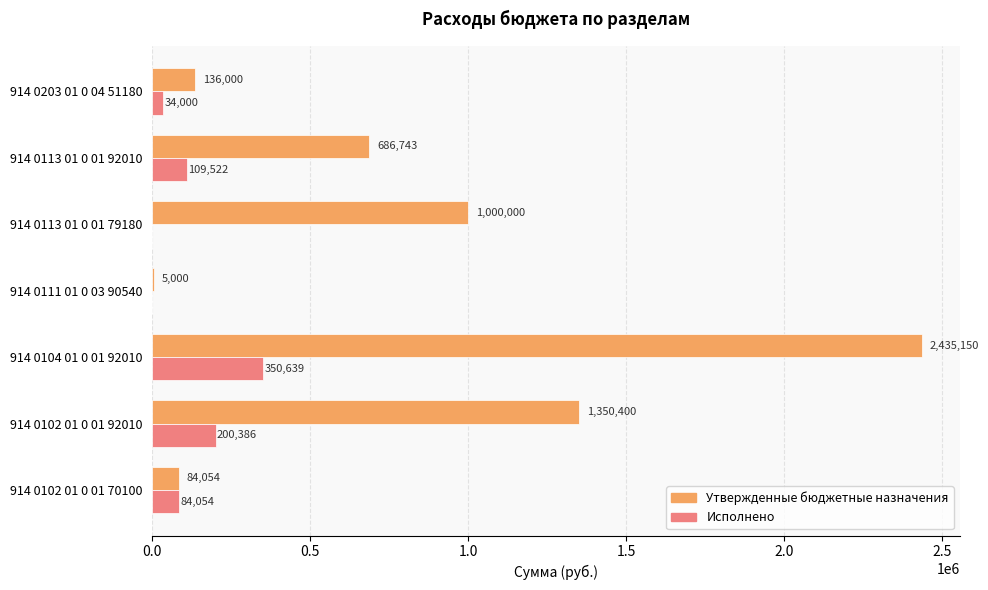

At which label does Исполнено reach its peak?

914 0104 01 0 01 92010